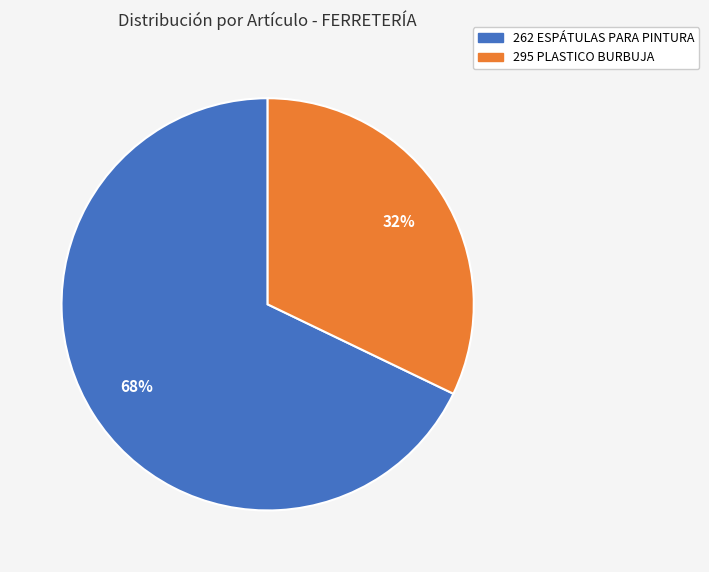

To the nearest percent, what is the difference between the largest and smallest slice percentages?

36%